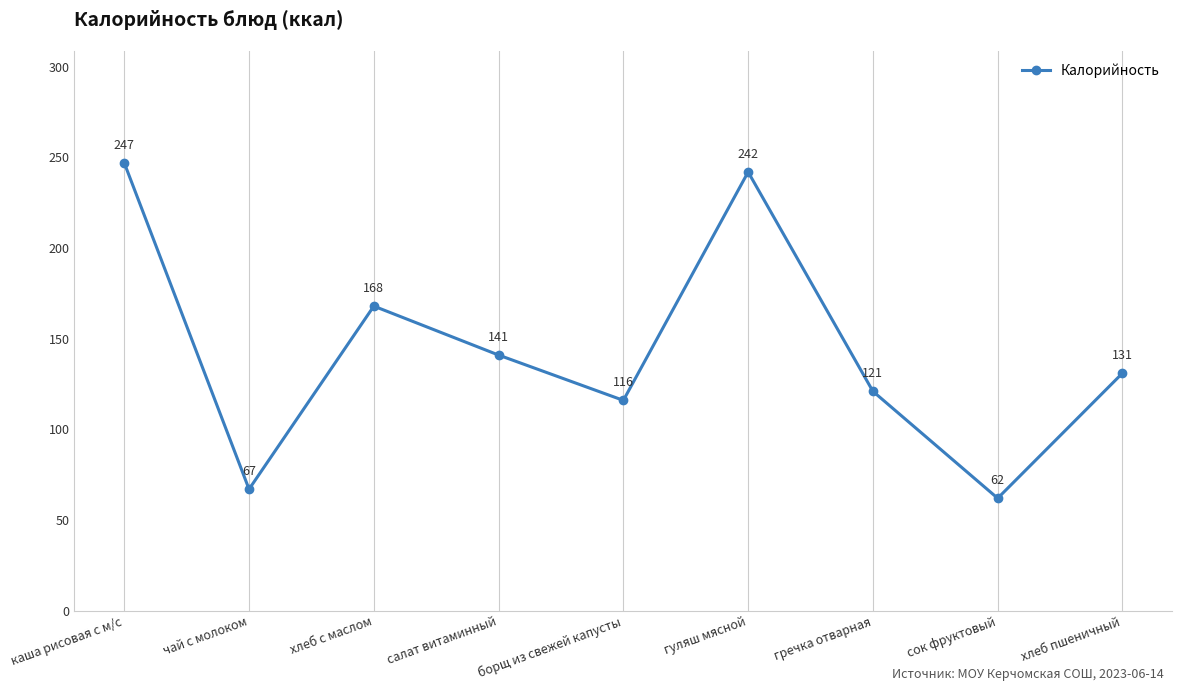

How many series are shown in this chart?

1